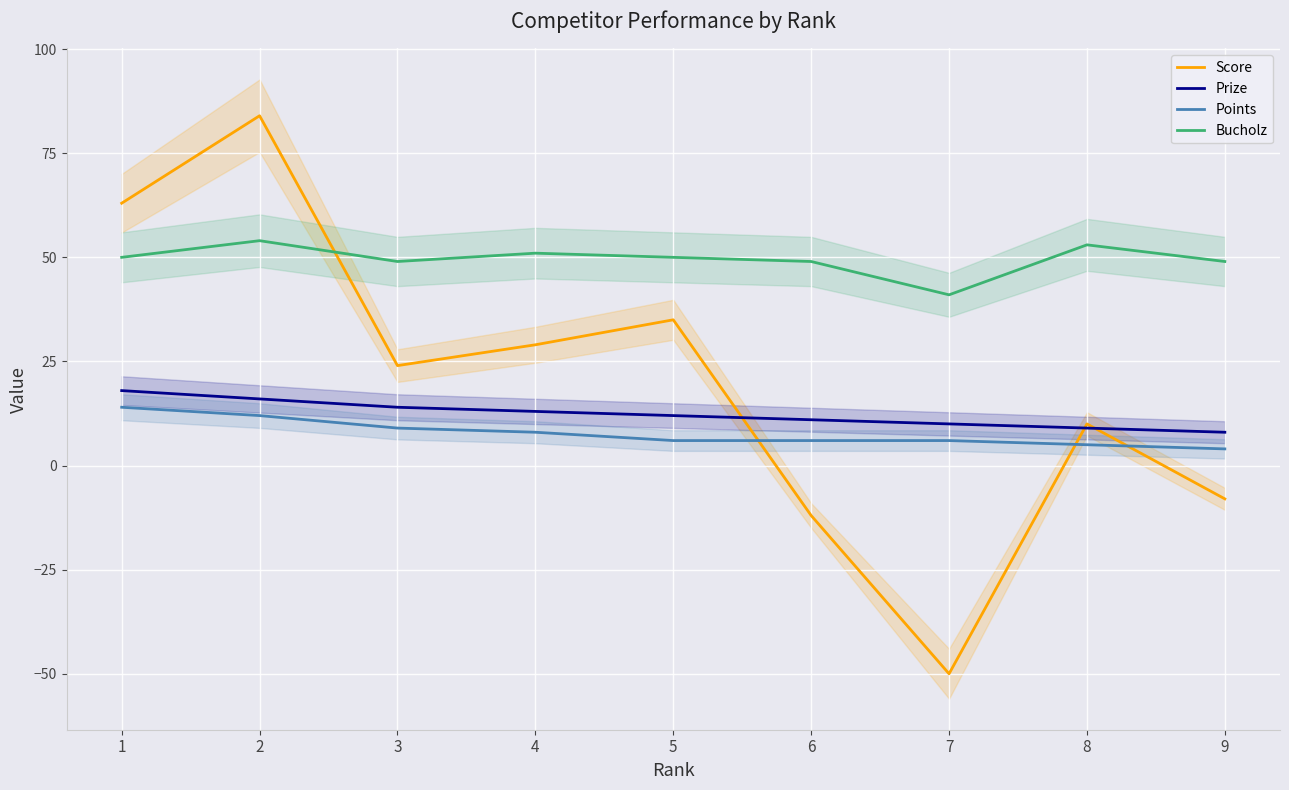

True or false: Bucholz has more than 1 points higher than both neighbors.

True